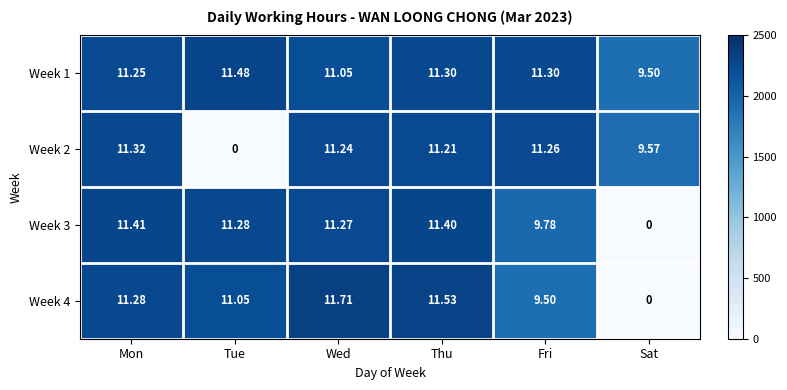

Which series has the largest total across all categories?

Week 1